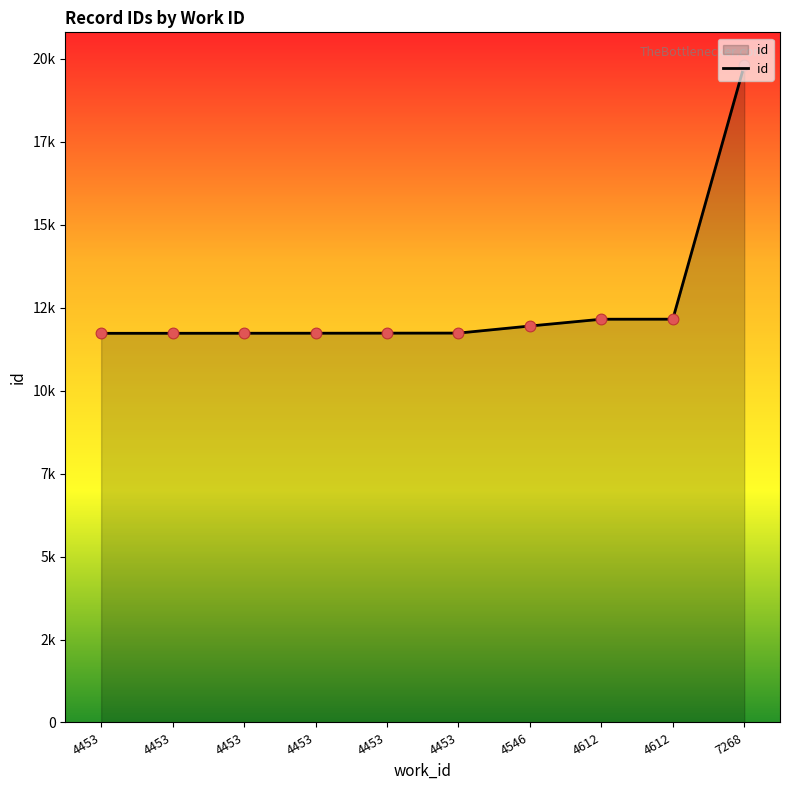

Between 4612 and 4453, which is larger?

4612